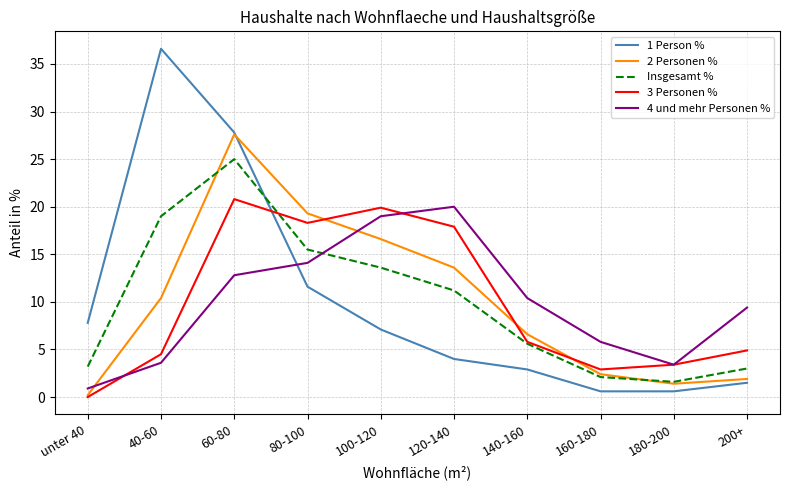

Where do Insgesamt % and 3 Personen % first cross each other?

60-80 and 80-100